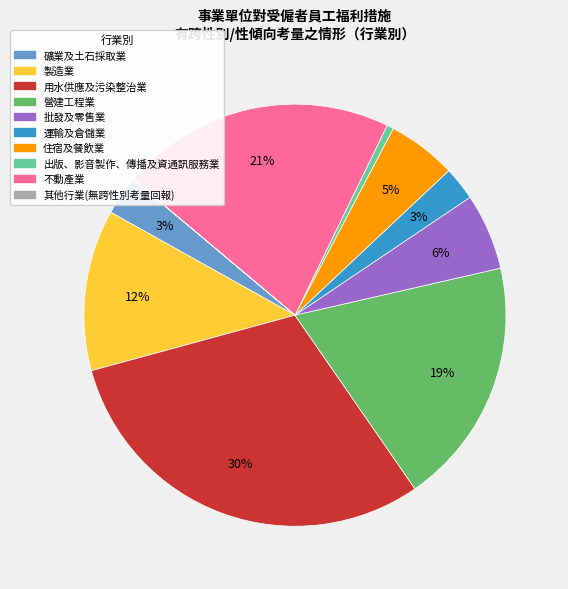

Is there any slice that represents more than half of the pie?

No